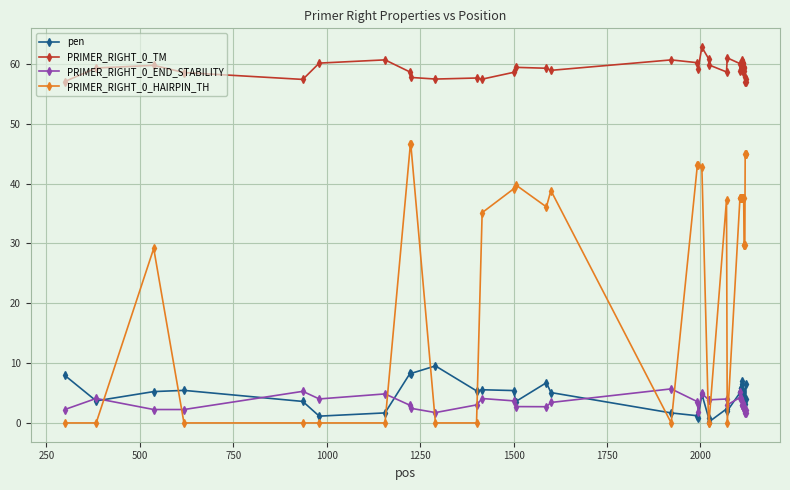

True or false: PRIMER_RIGHT_0_TM has more than 1 interior local peaks.

True